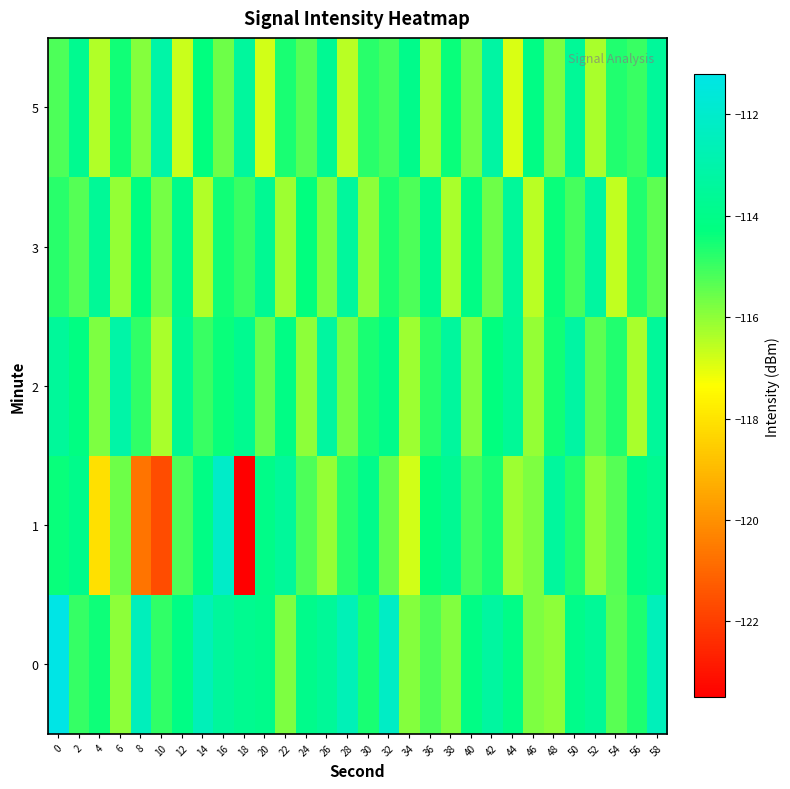

How many series are shown in this chart?

5